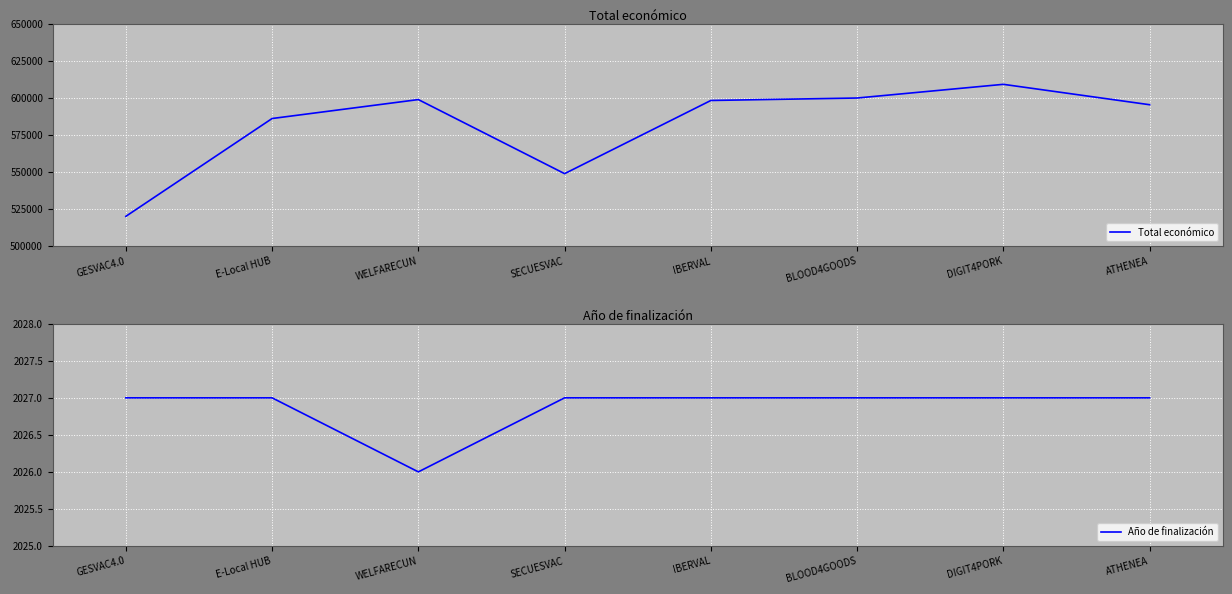

At how many categories does at least one series exceed 165797?

8